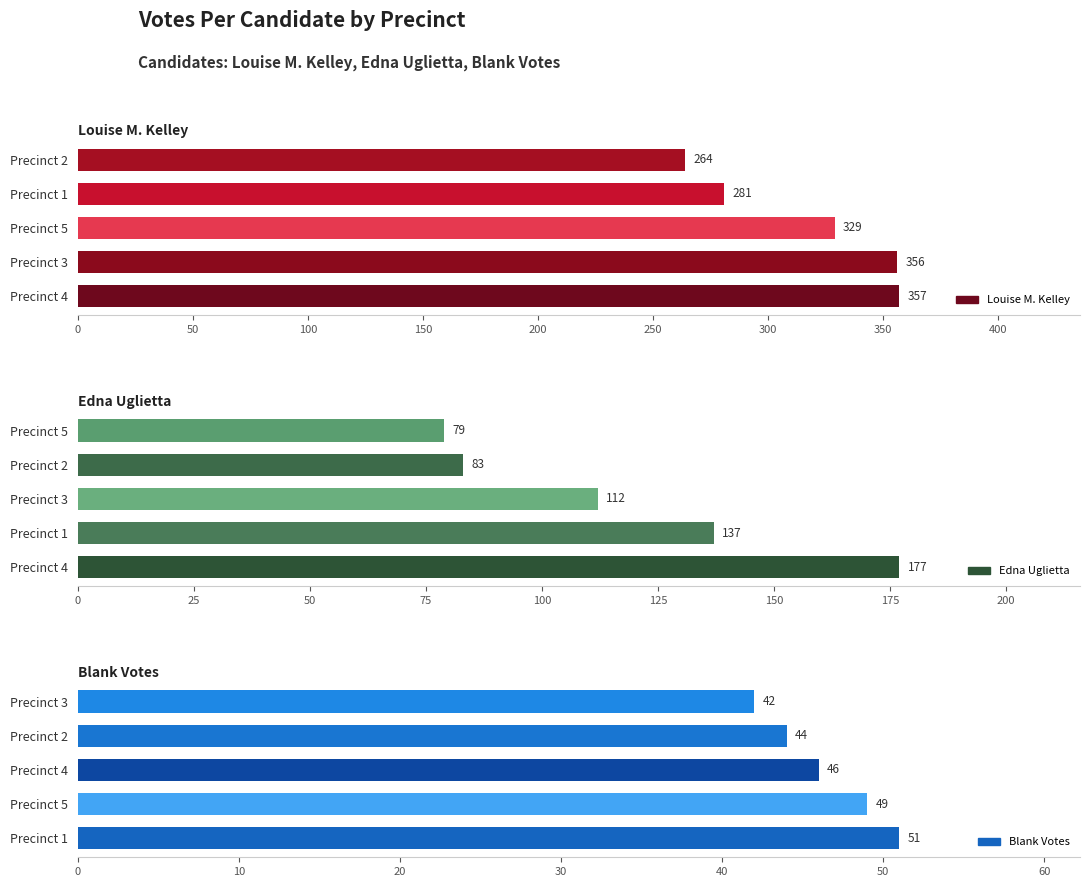

What is the maximum value shown in the chart?

357